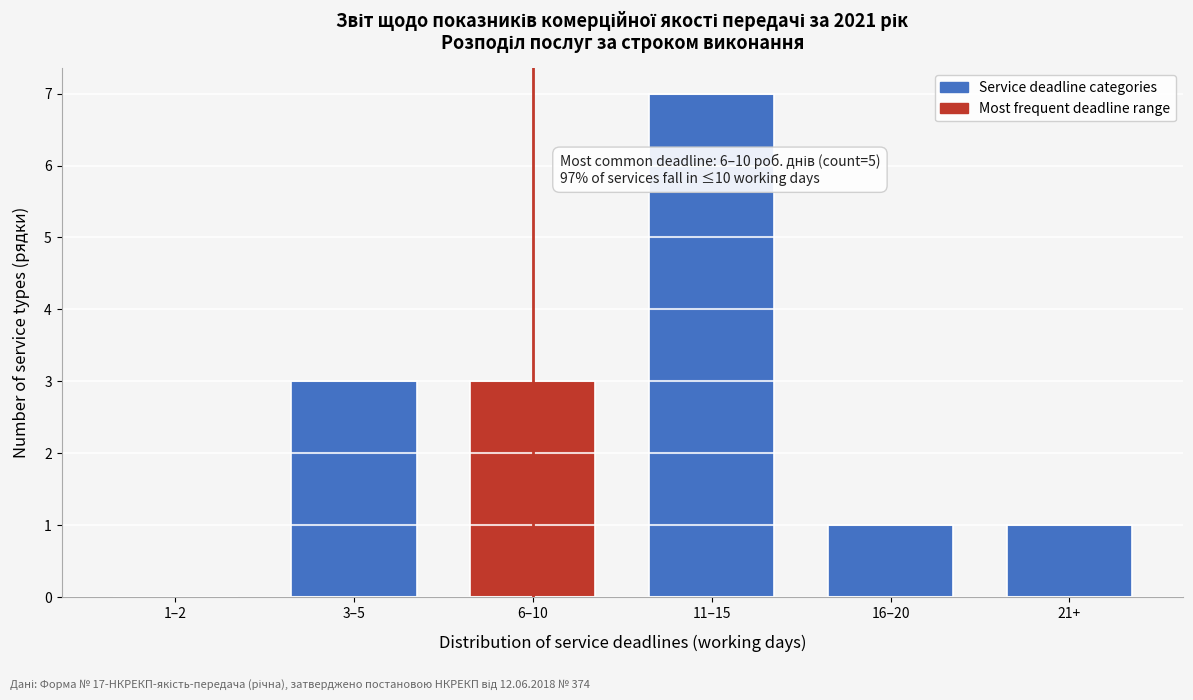

Reading right to left, list all the values displayed in this chart.

21+=1	16–20=1	11–15=7	6–10=3	3–5=3	1–2=0